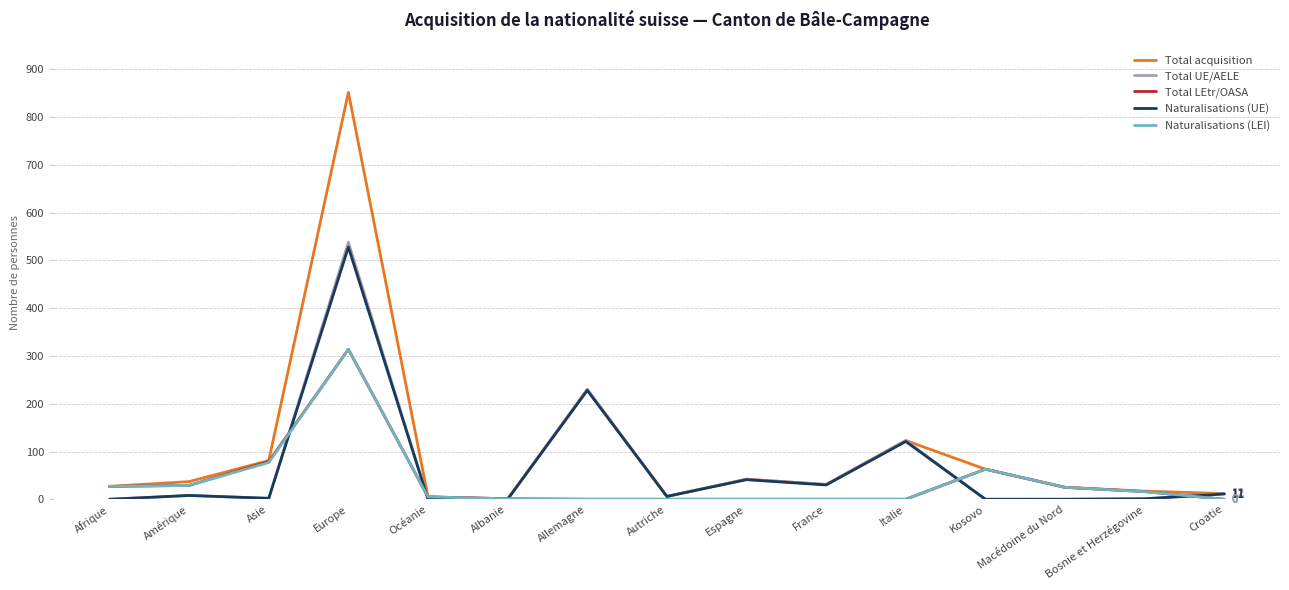

At which category is the sum across all series the highest?

Europe